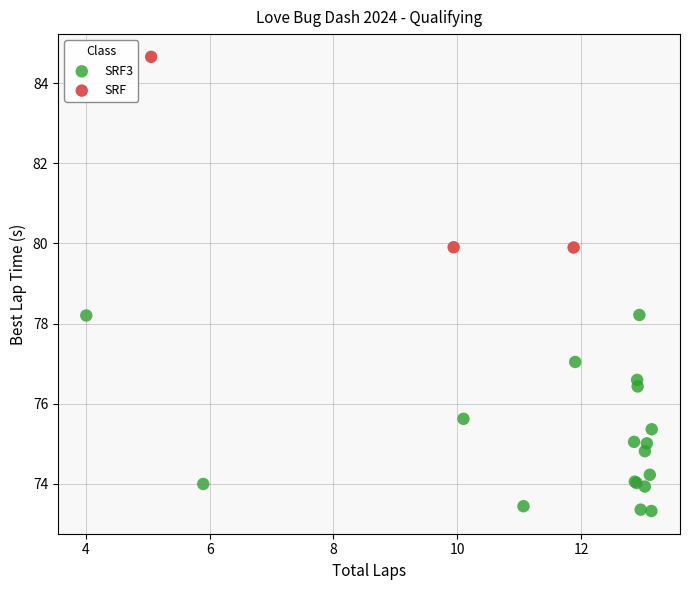

Which series contains the lowest Y value?

SRF3